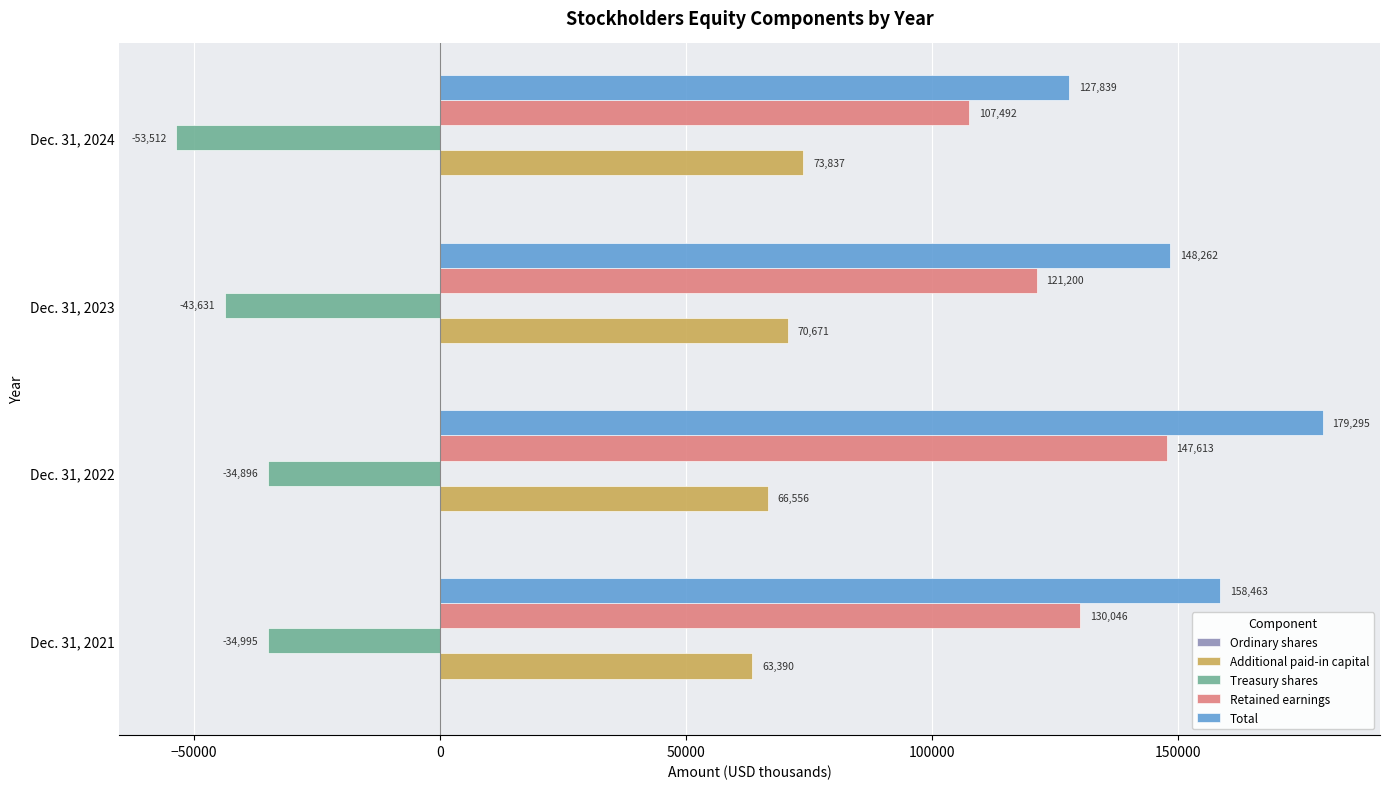

At which category is the sum across all series the highest?

Dec. 31, 2022